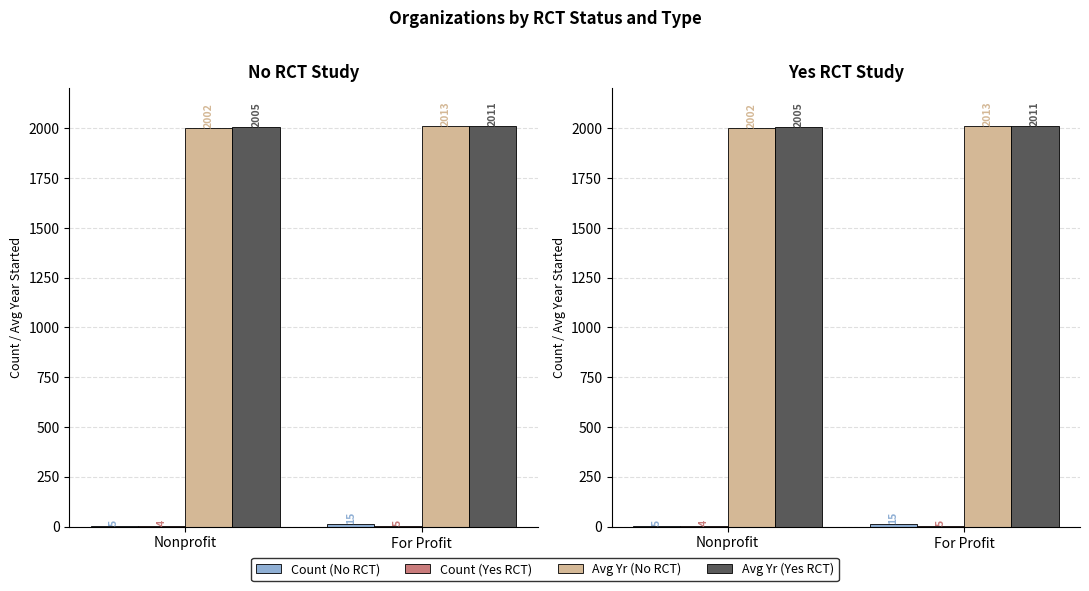

Which series has the widest spread of values?

Avg Yr (No RCT)